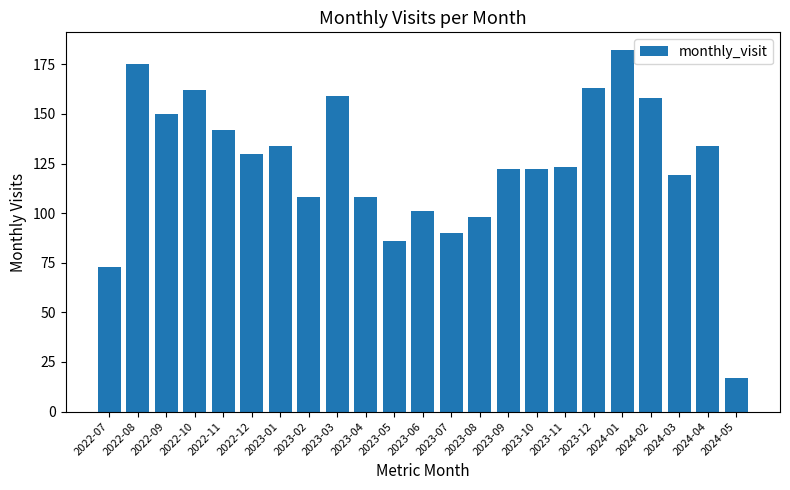

What is the value of the 9th bar from the left?

159